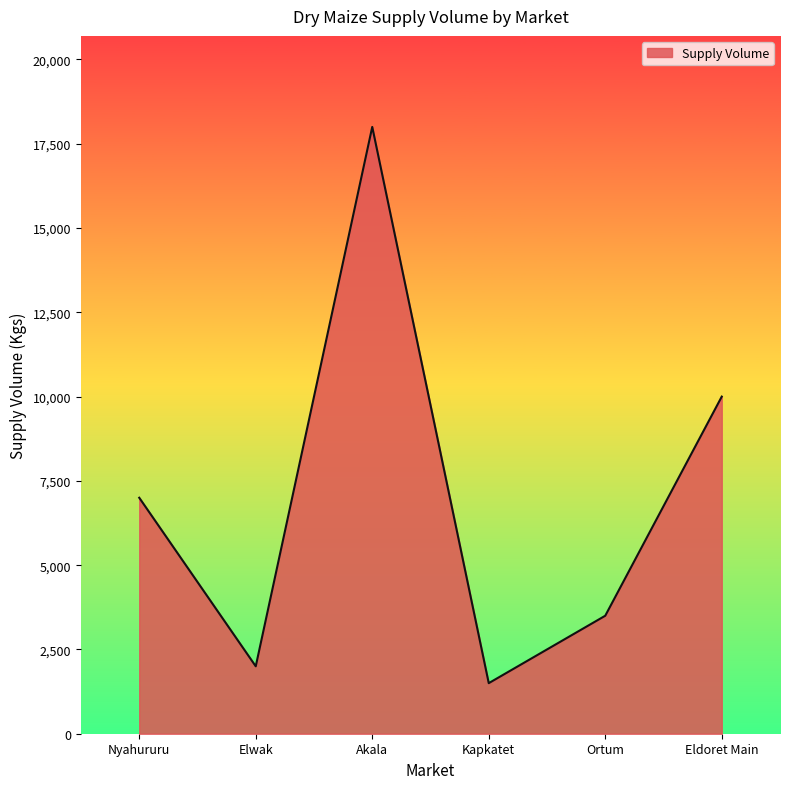

What is the change in value from Nyahururu to Elwak?

-5000